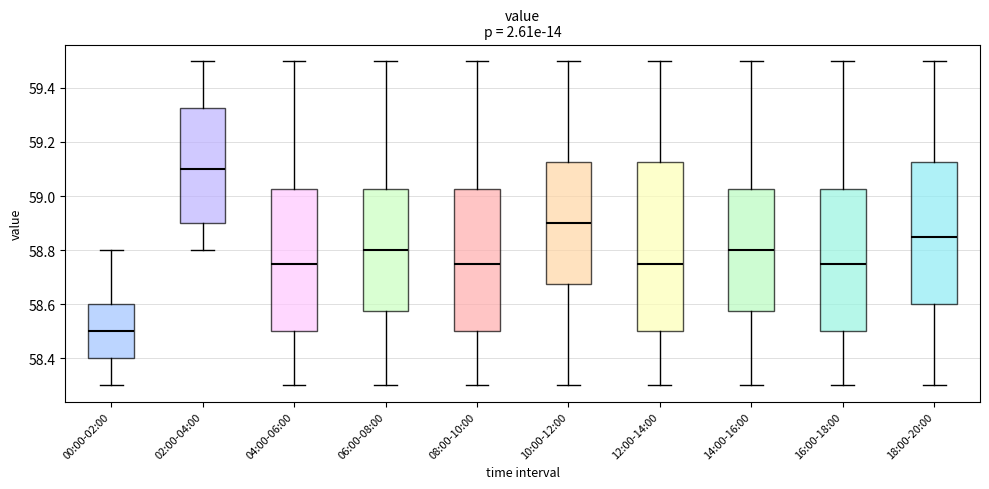

Where is the lower edge of the box for 10:00-12:00 on the y-axis? The values are not printed on the chart, so give them approximately, as read against the axis.

58.68